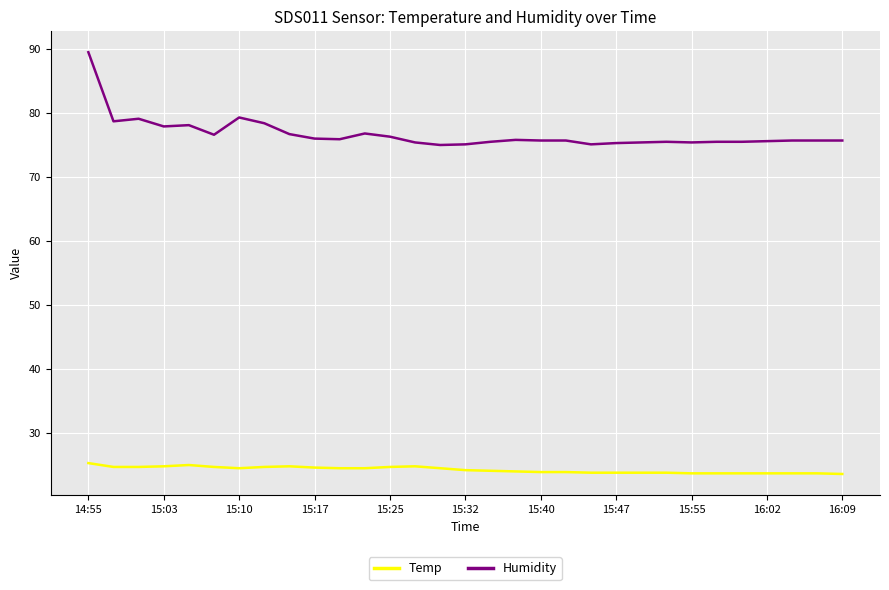

What is the lowest value of the Humidity series?

75.0